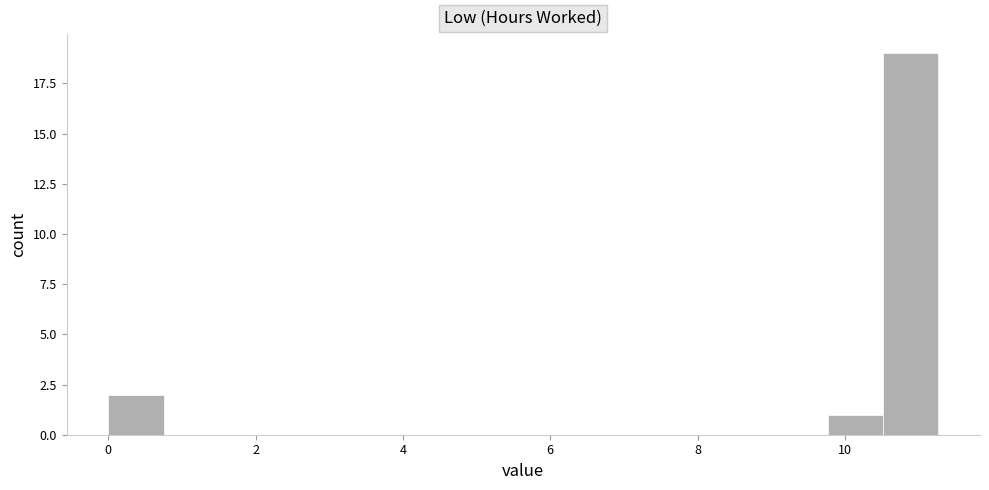

Around what value on the x-axis is the tallest bar? Give the approximate position of its centre, as read against the axis.

10.8